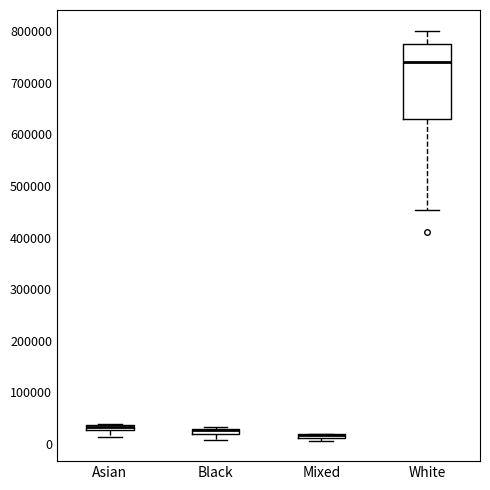

Which box is the tallest, from its lower edge to its upper edge?

White